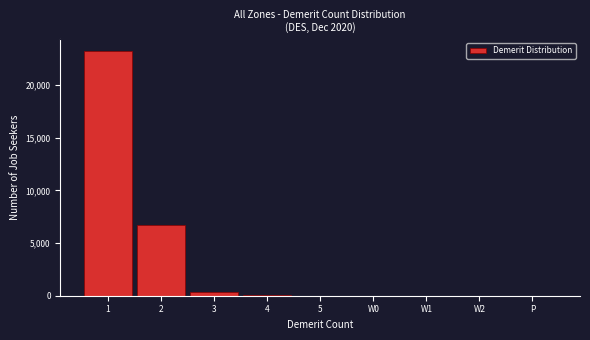

What is the maximum value shown in the chart?

23238